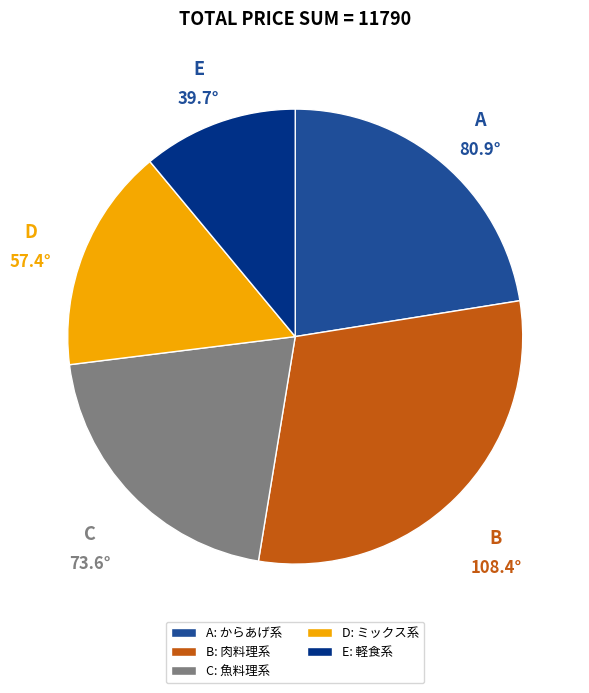

Rank the categories by value from highest to lowest.

B: 肉料理系, A: からあげ系, C: 魚料理系, D: ミックス系, E: 軽食系